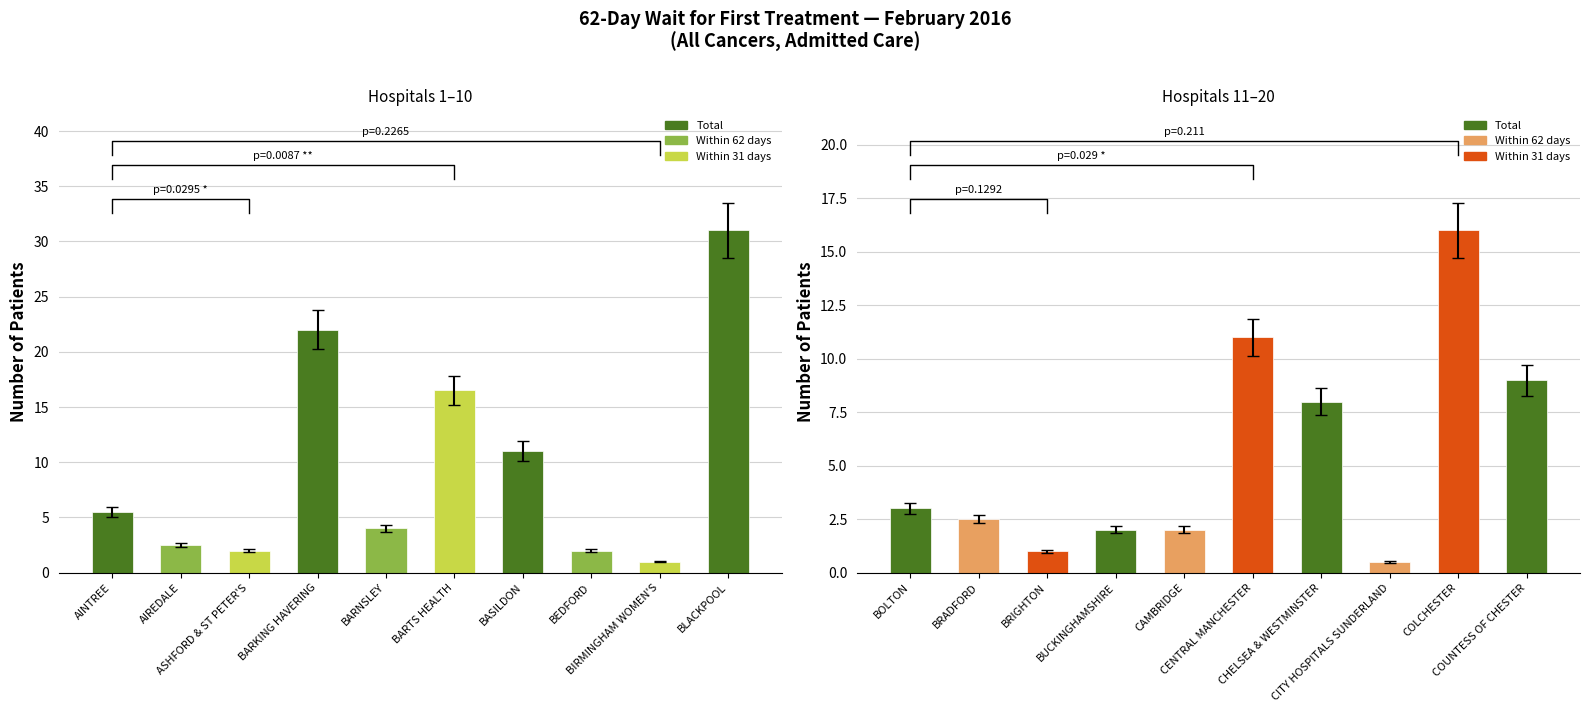

What position from the right is 6?

14